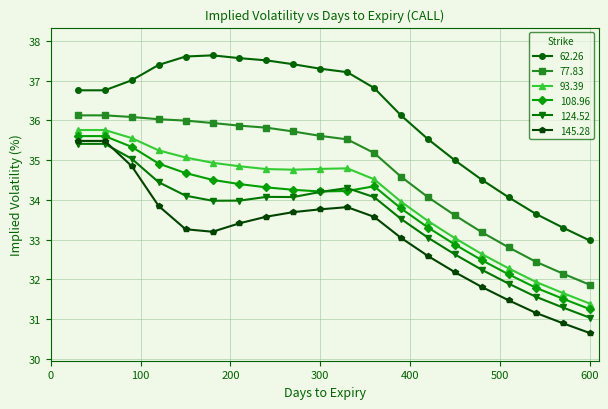

Which series has the largest total across all categories?

62.26